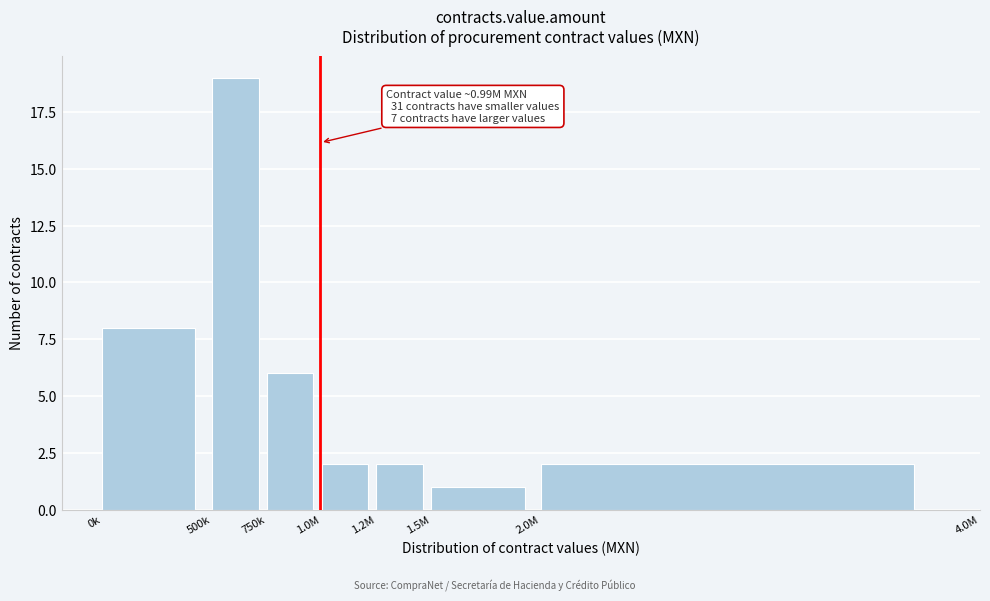

Reading right to left, extract all data points from this chart.

2	1	2	2	6	19	8